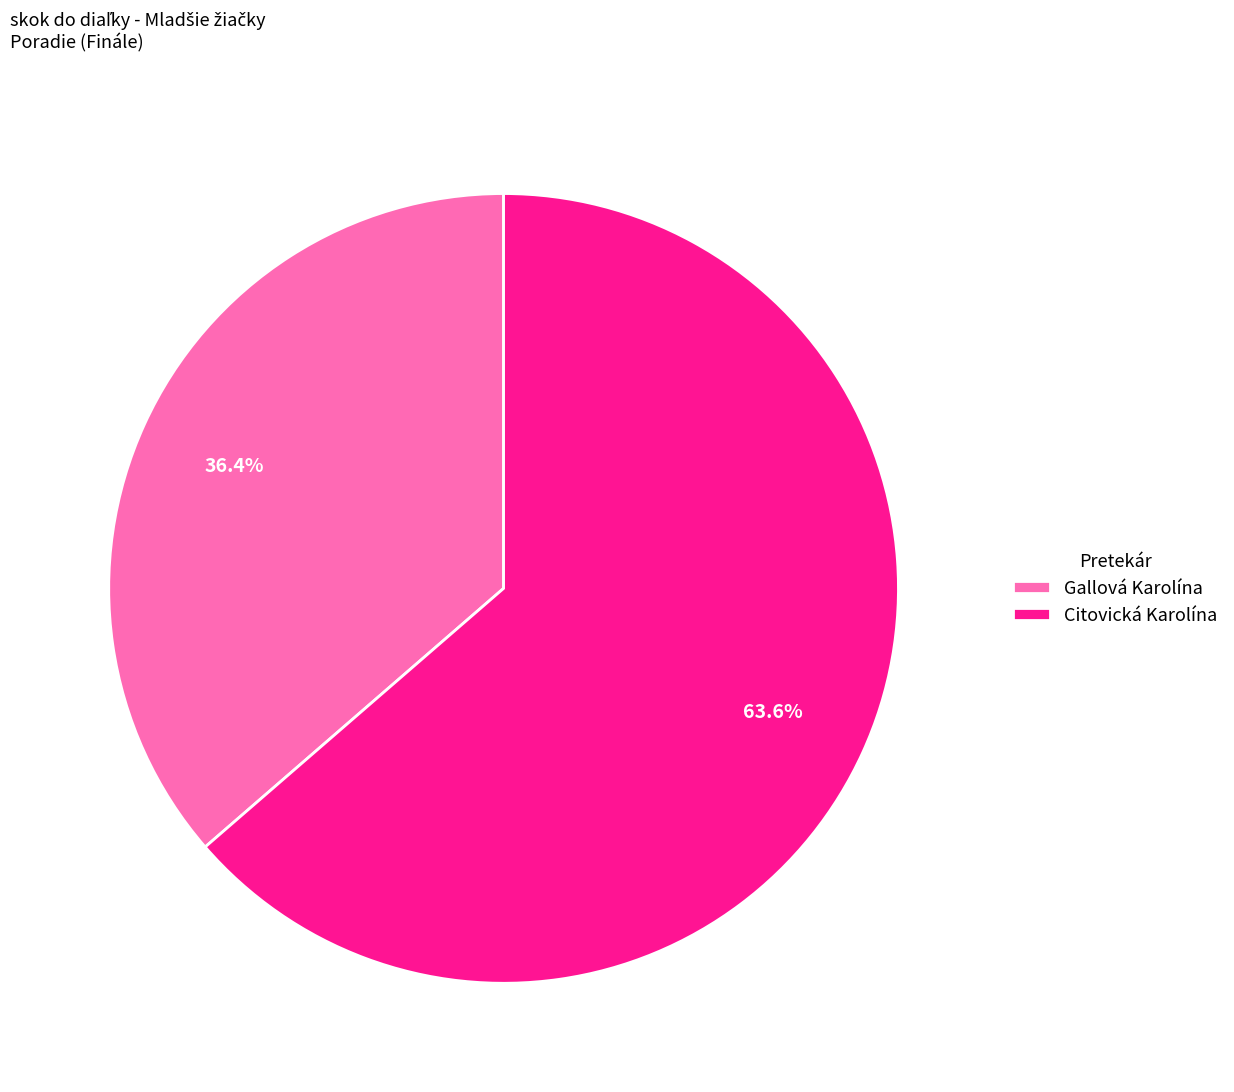

To the nearest percent, what portion does Citovická Karolína represent?

64%